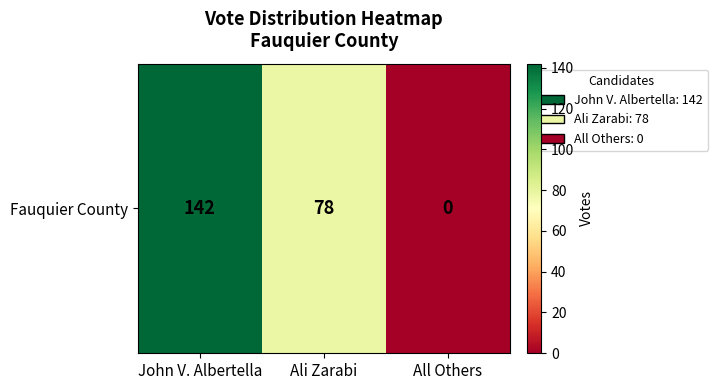

Is it true that the value at All Others is 0?

True